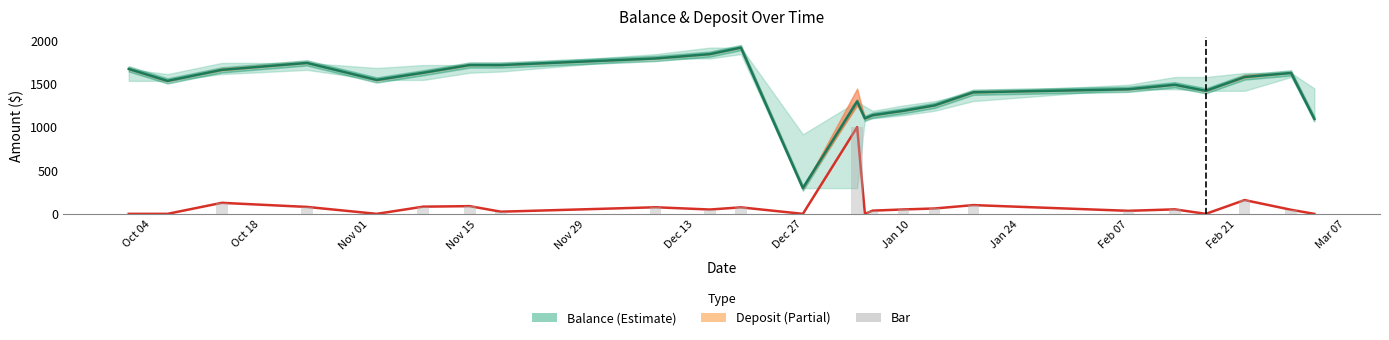

The Balance series shows 382.0 at Dec 27. True or false?

False